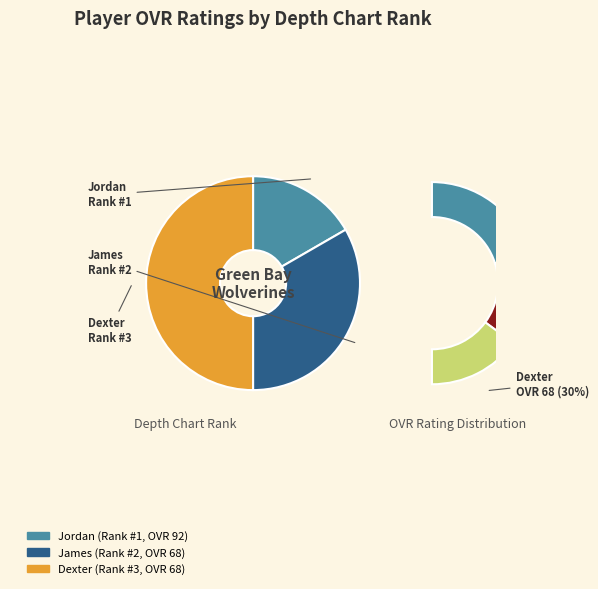

Which slice is the smallest?

Jordan